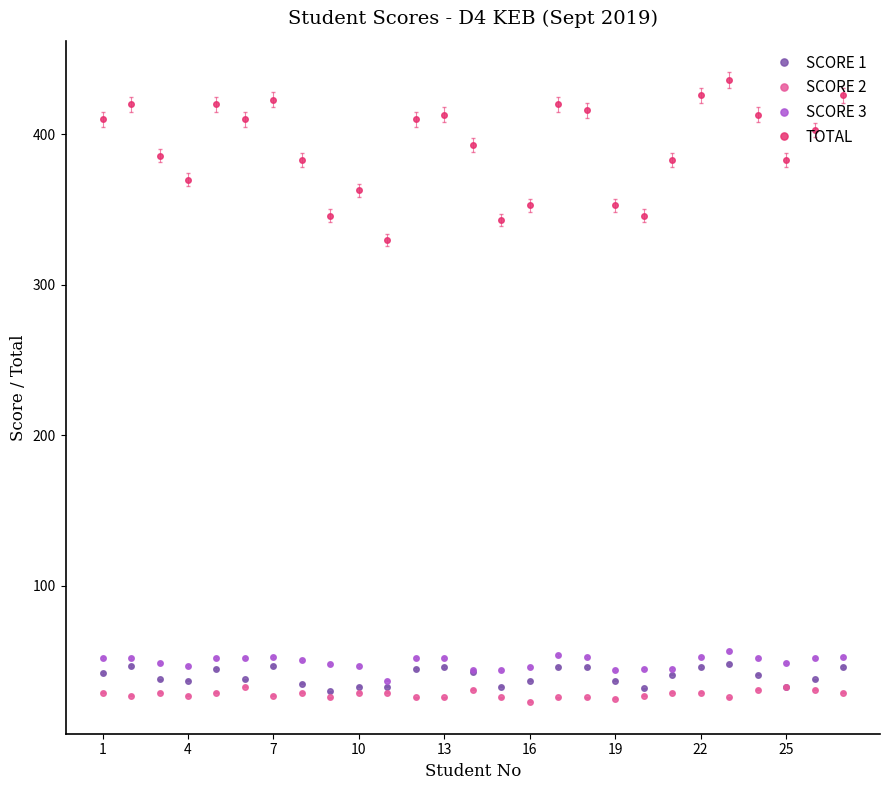

True or false: SCORE 2 has more than 2 points higher than both neighbors.

True